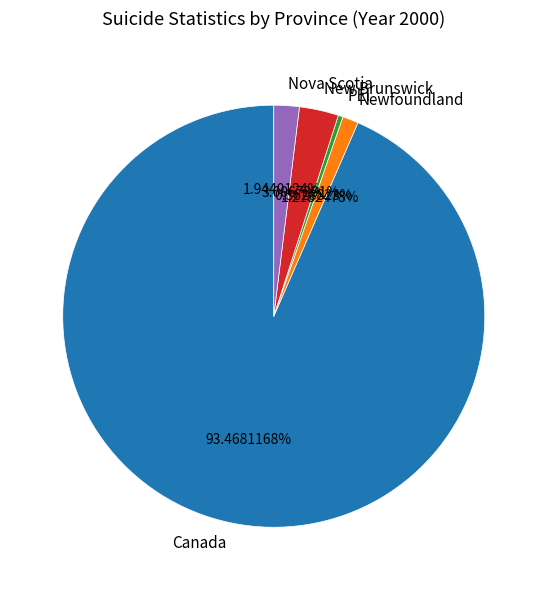

Is the sum of New Brunswick and Canada greater than half?

Yes